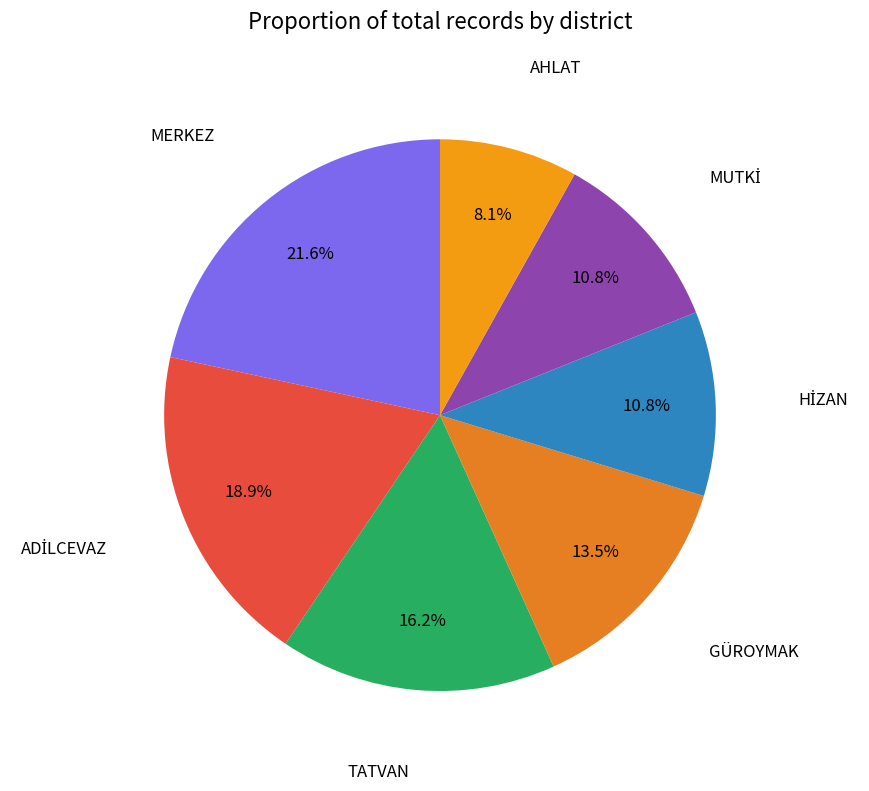

To the nearest percent, what is the average slice percentage?

14%